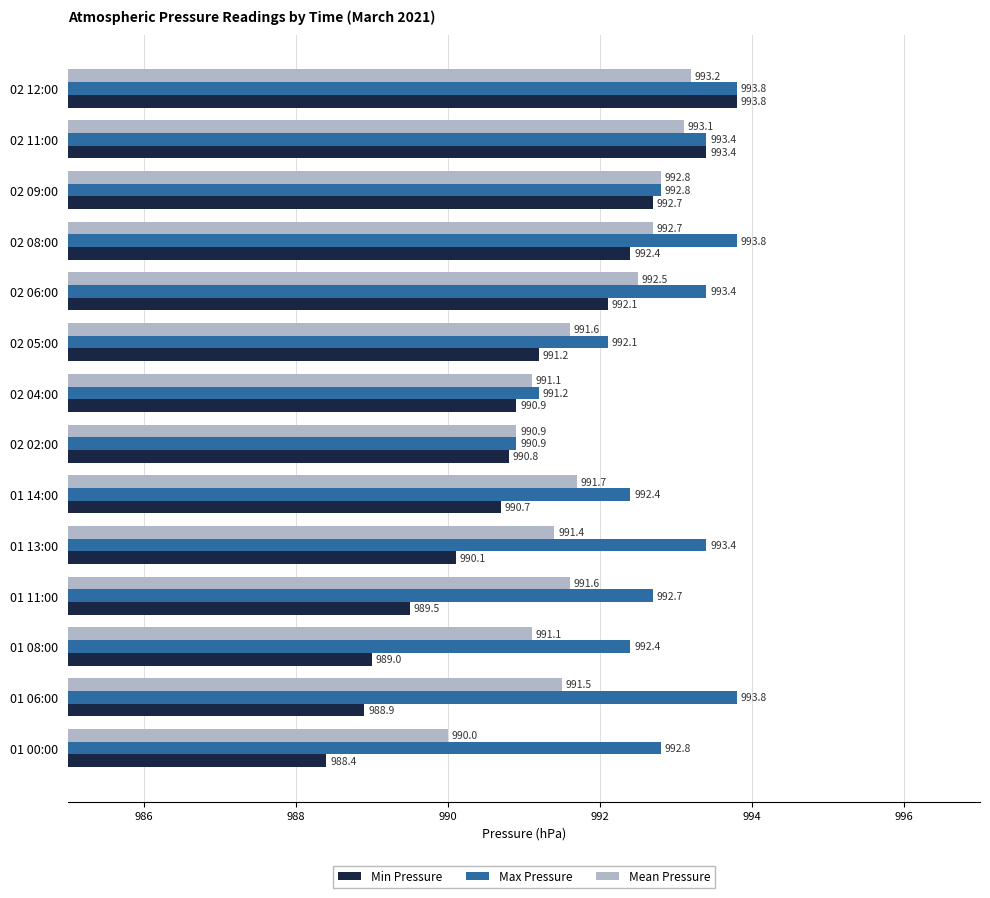

What is the difference between the maximum and minimum values in the Min Pressure series?

5.4